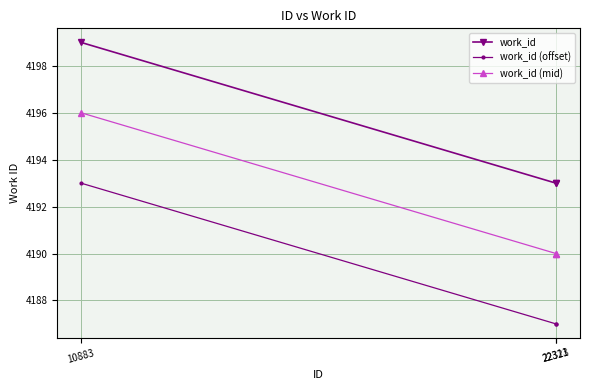

List the series in order of their peak value, highest first.

work_id, work_id (mid), work_id (offset)